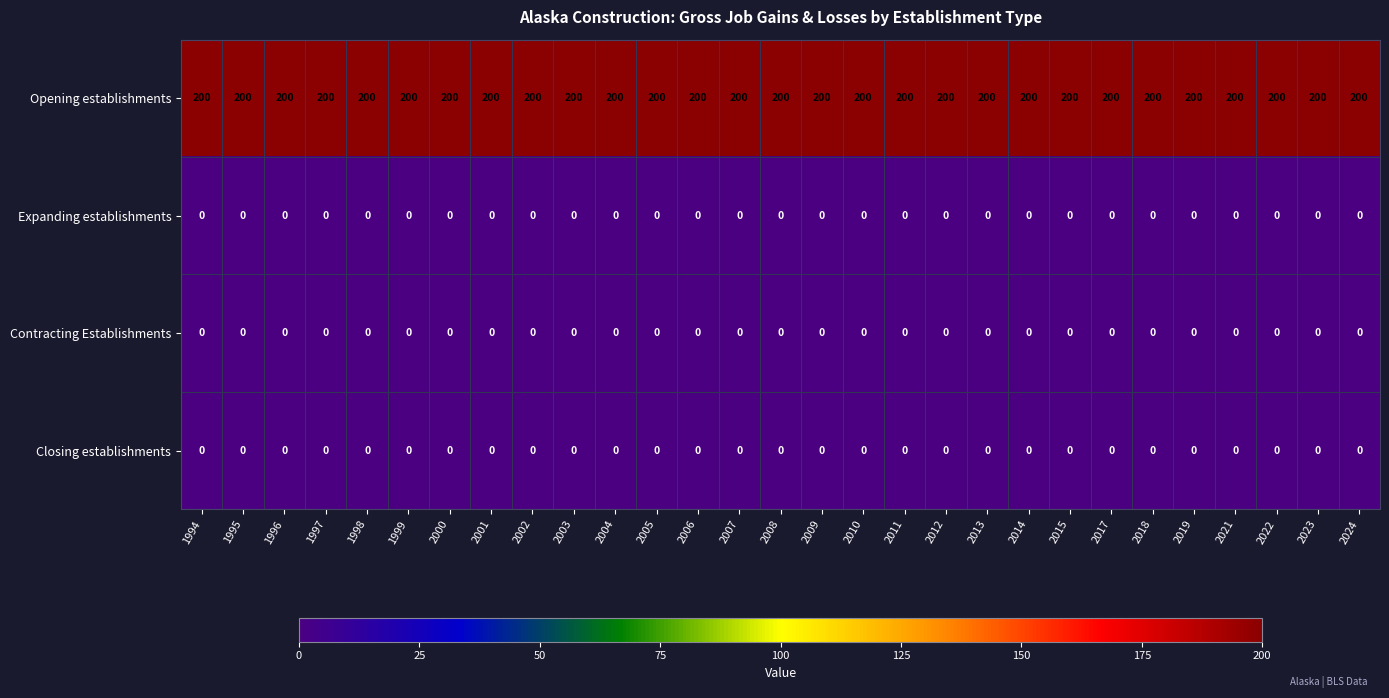

What is the greatest value displayed?

200